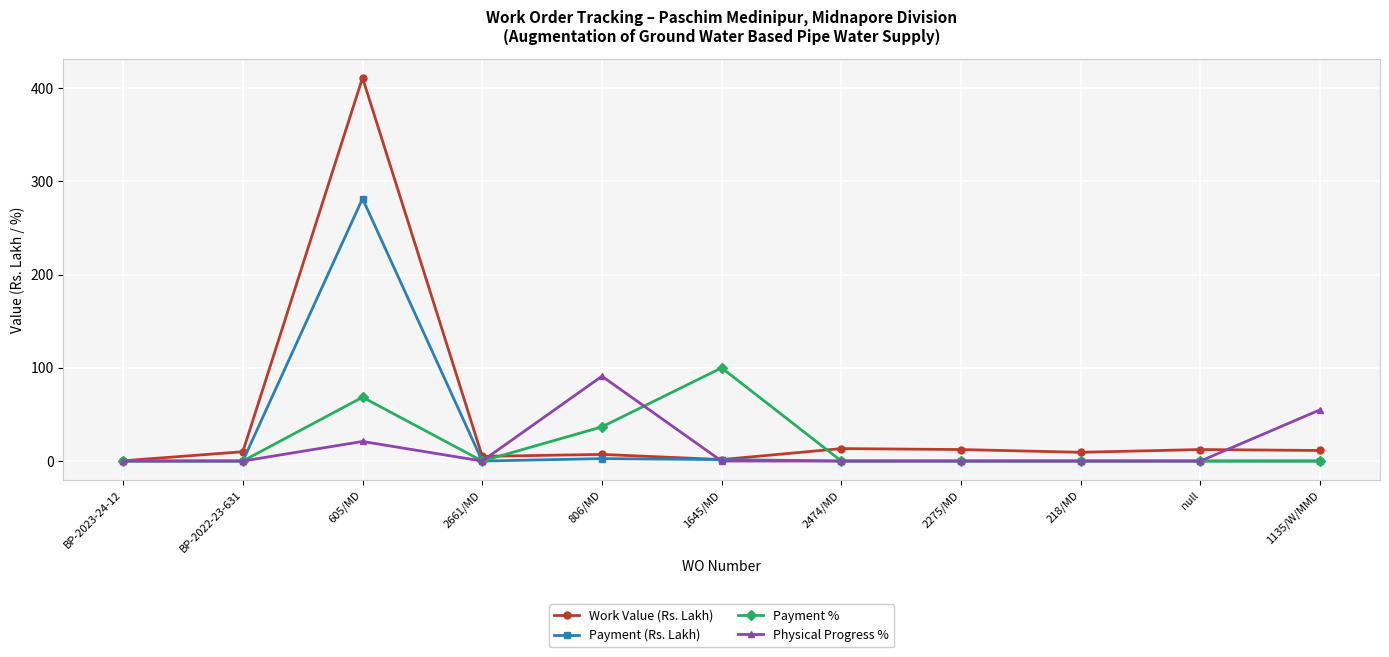

At which category does Payment % reach its first local peak?

605/MD